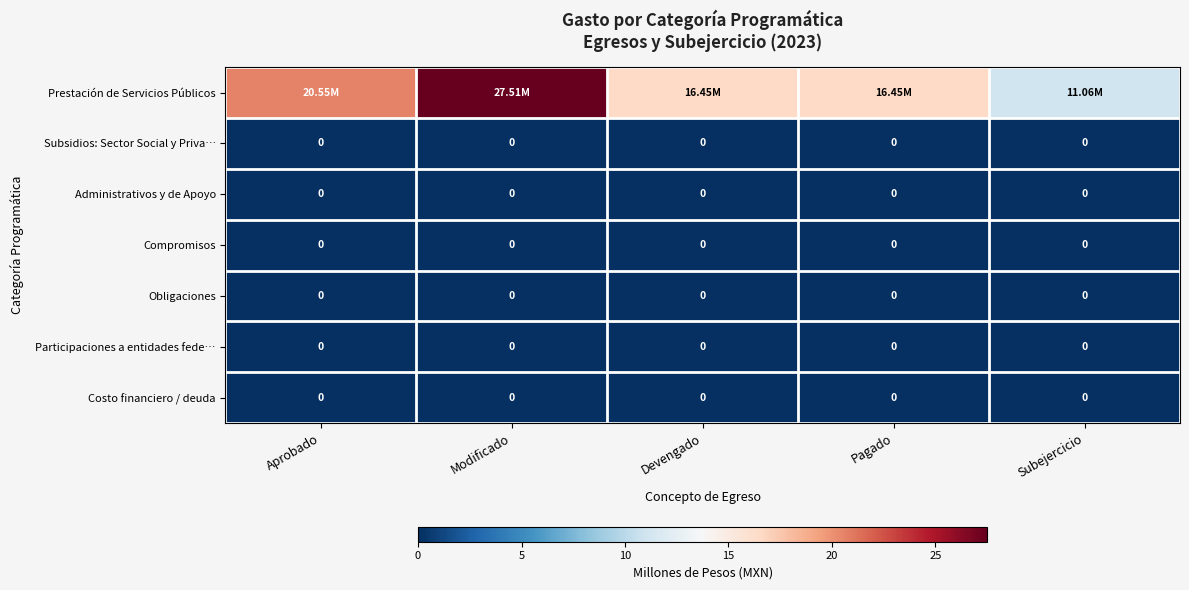

What is the maximum value shown in the chart?

27.5